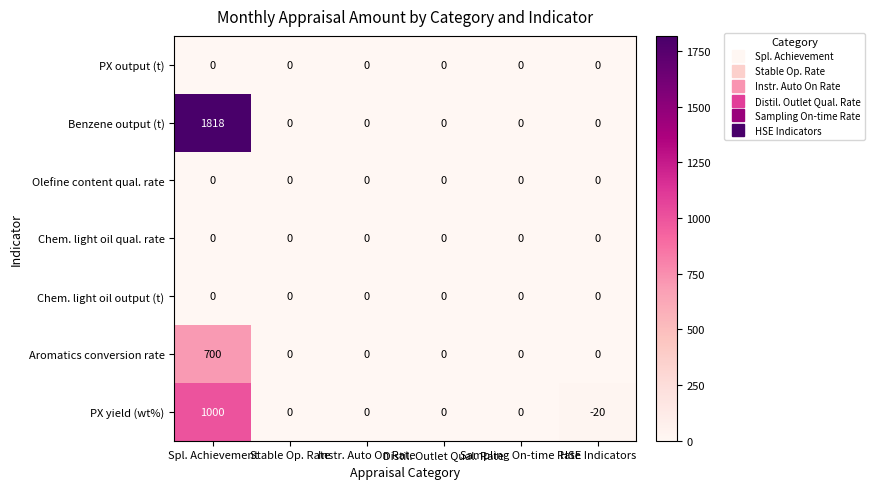

What is the sum of all Aromatics conversion rate values?

700